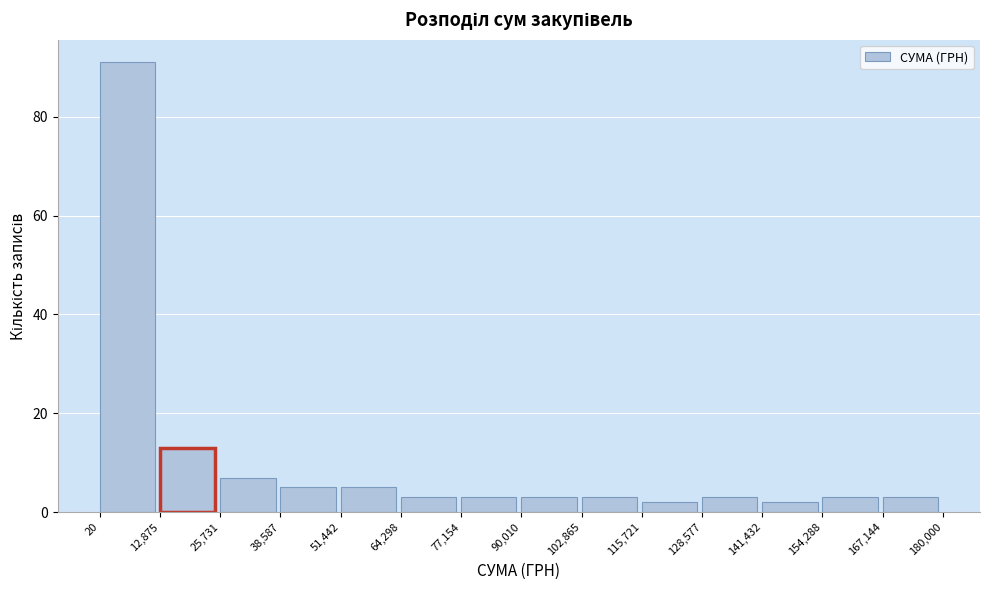

How tall is the bar that spans 51,442 to 64,298 on the x-axis? The values are not printed on the chart, so give them approximately, as read against the axis.

6